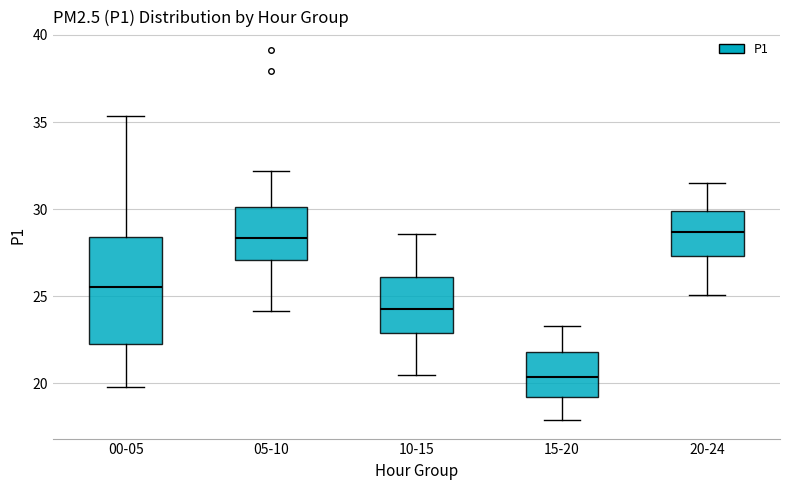

Which box is the tallest, from its lower edge to its upper edge?

00-05